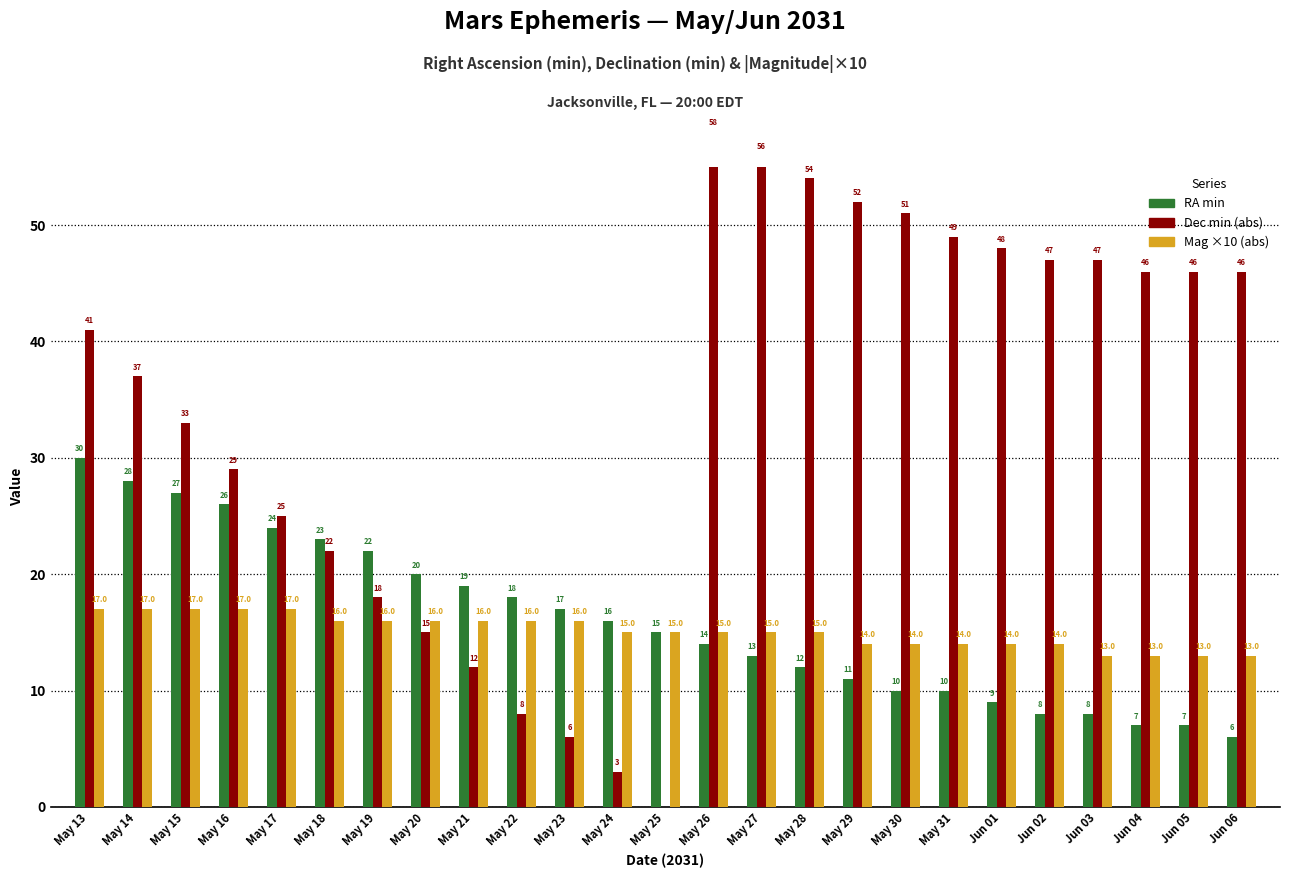

Which series has the largest total across all categories?

Dec min (abs)